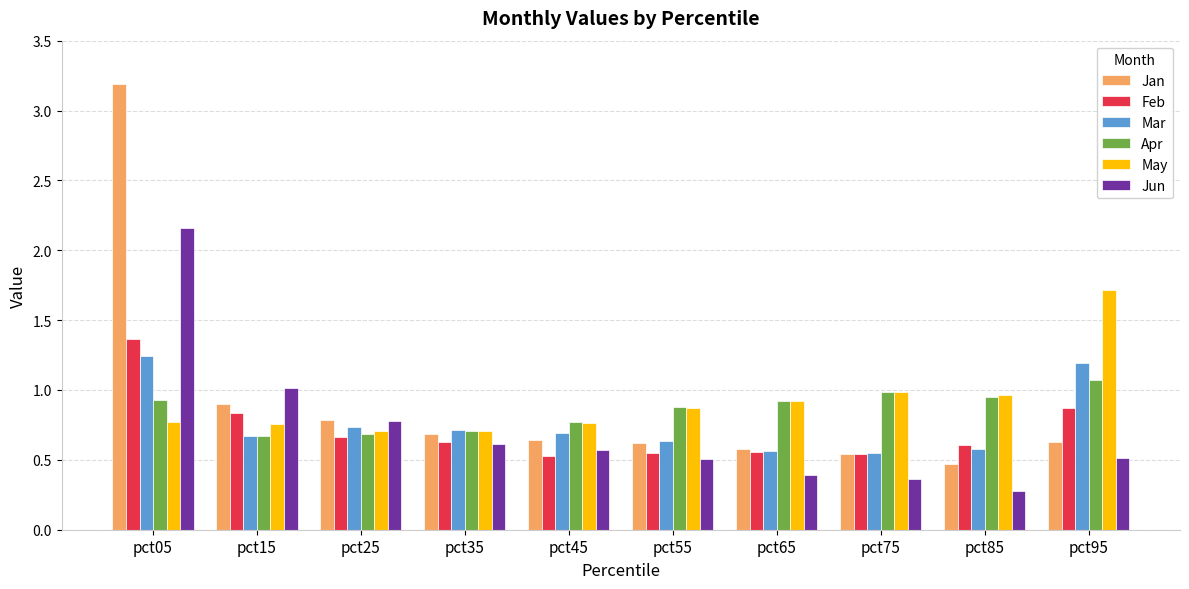

True or false: Jan has a value of 0.5 at pct85.

True